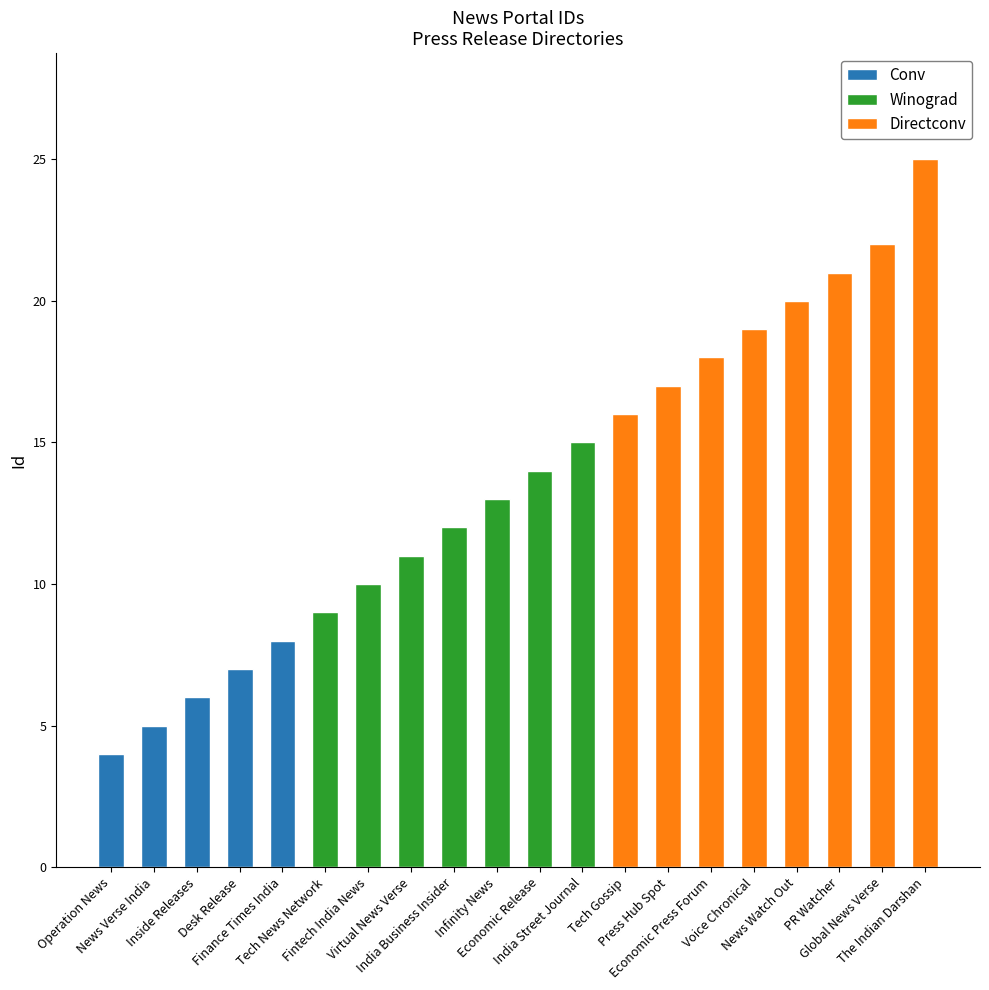

Are the bars grouped side by side (vs. stacked)?

No